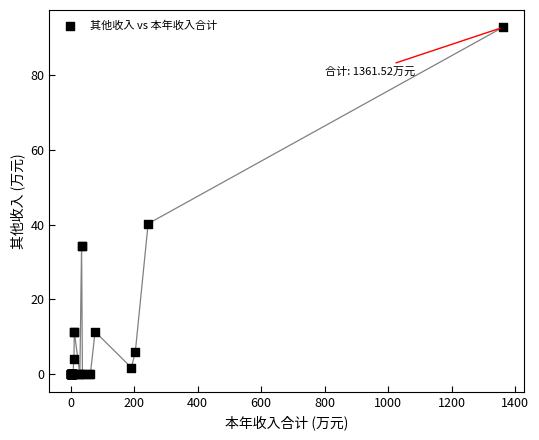

What Y value in the scatter plot is closest to 46?

40.2